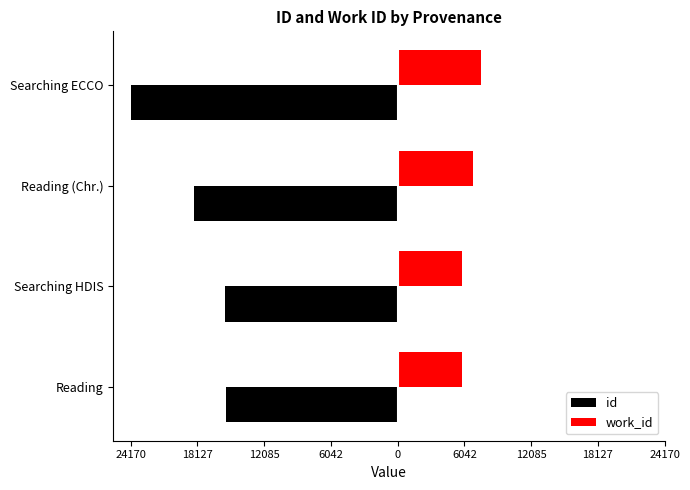

What is the value of the id bar at the 1st from the left?

-15563